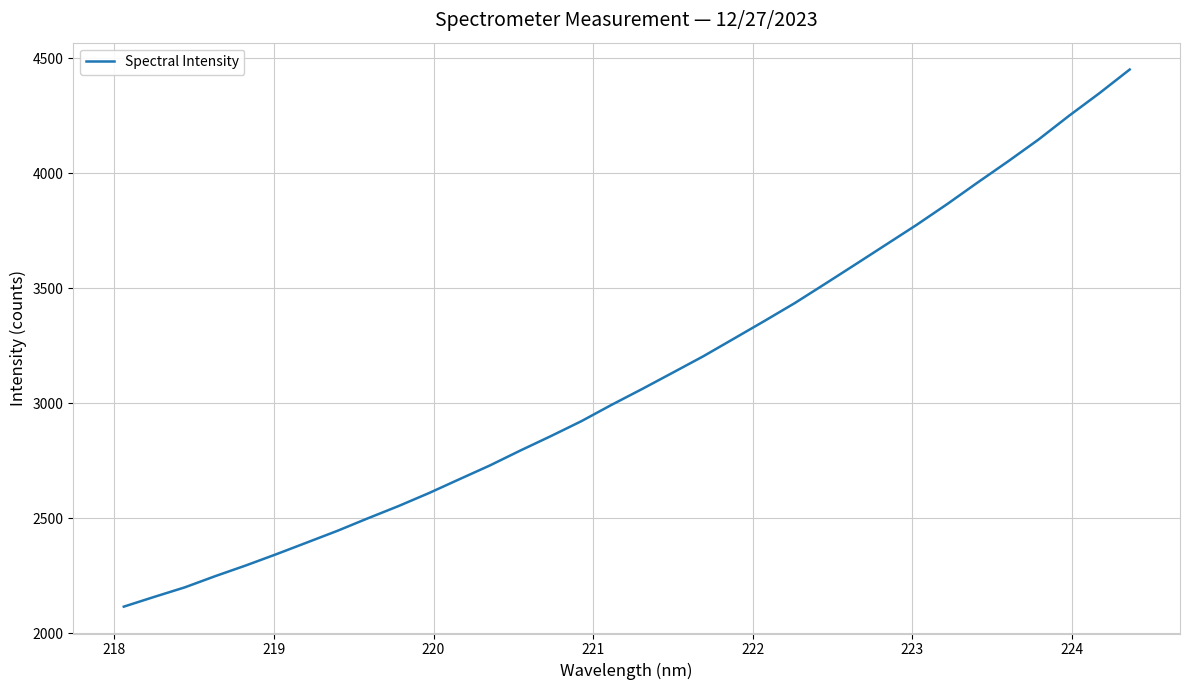

What is the greatest value displayed?

4450.4